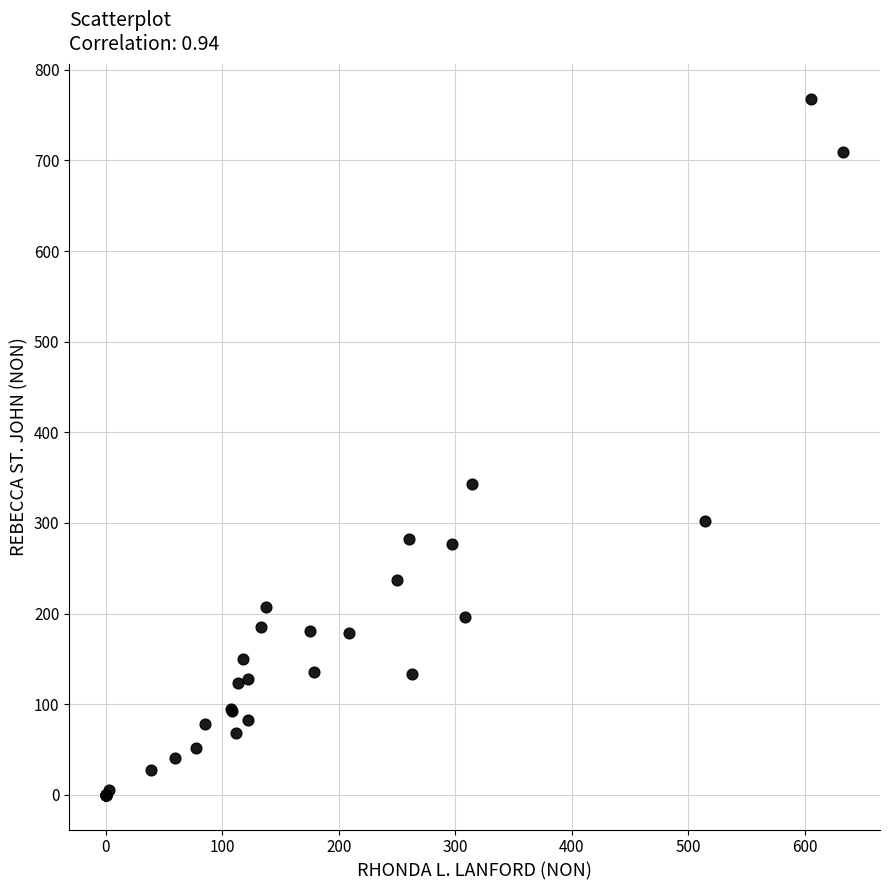

What Y value in the scatter plot is closest to 384?

343